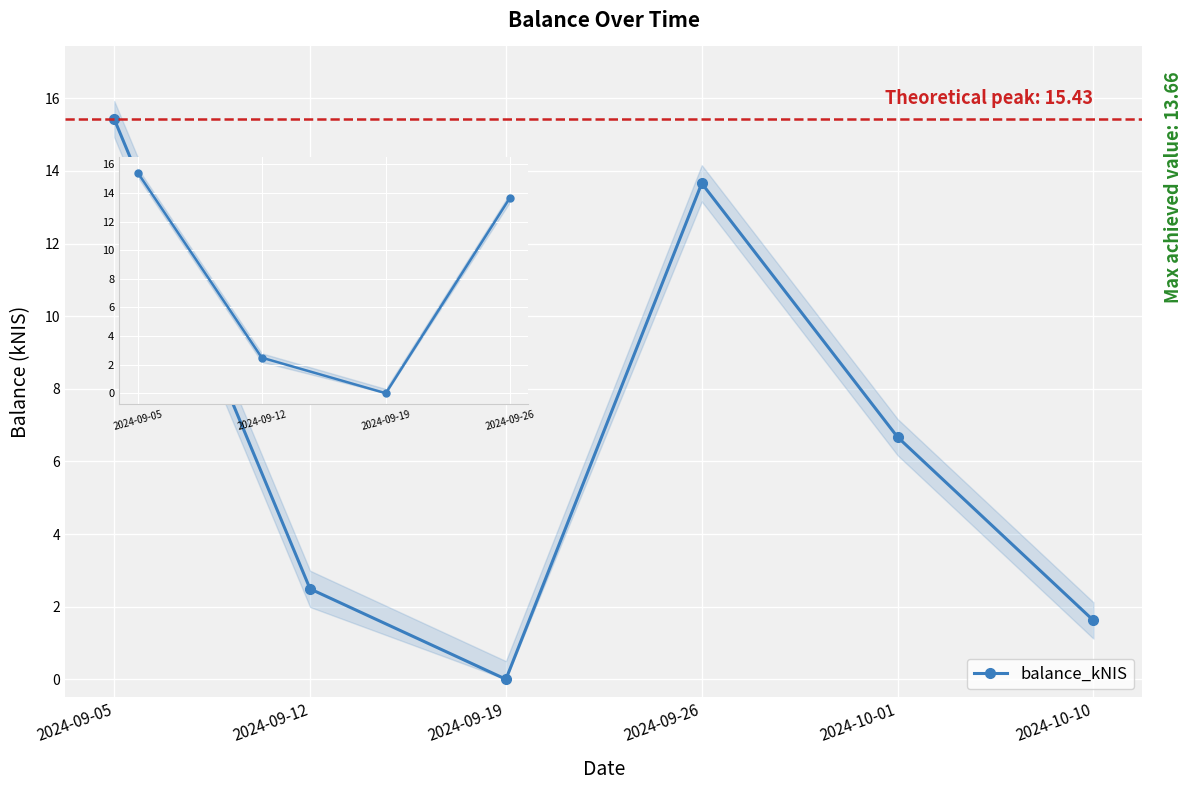

What is the value of the 4th point from the left?

13.7